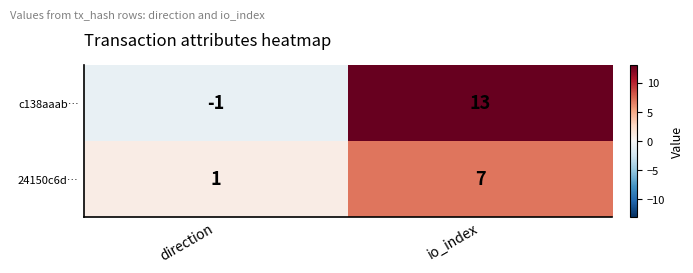

What is the approximate value of 24150c6d… at io_index?

7